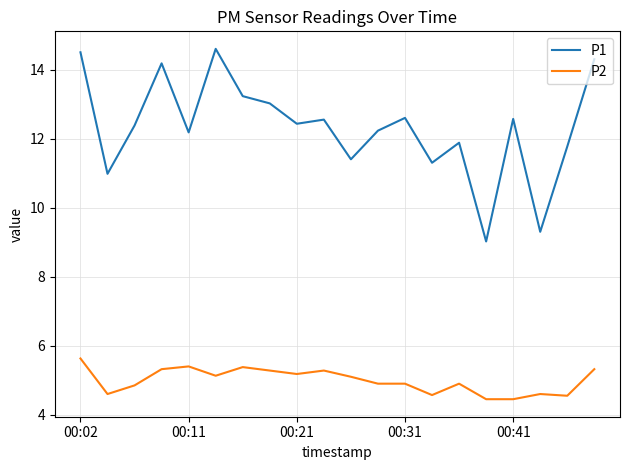

Which series has the largest range (max minus min)?

P1